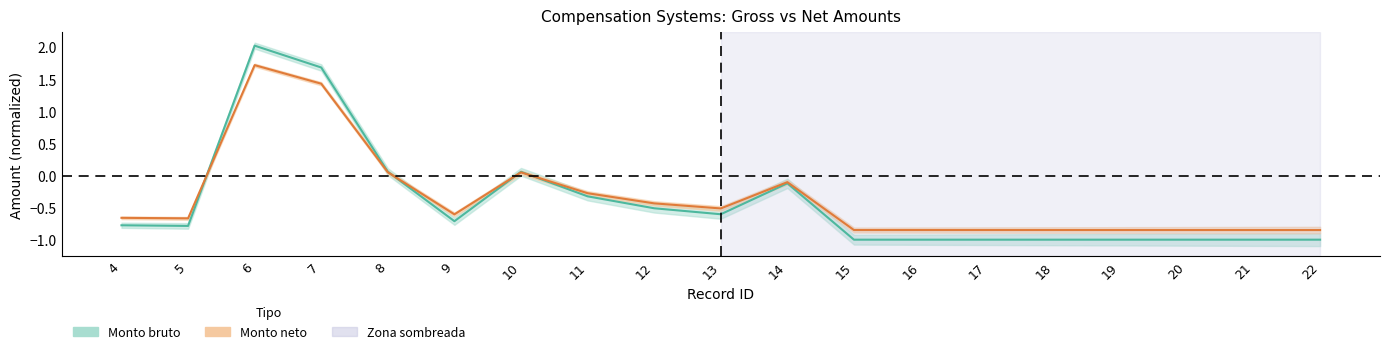

How many positive values does the Monto neto series have?

4